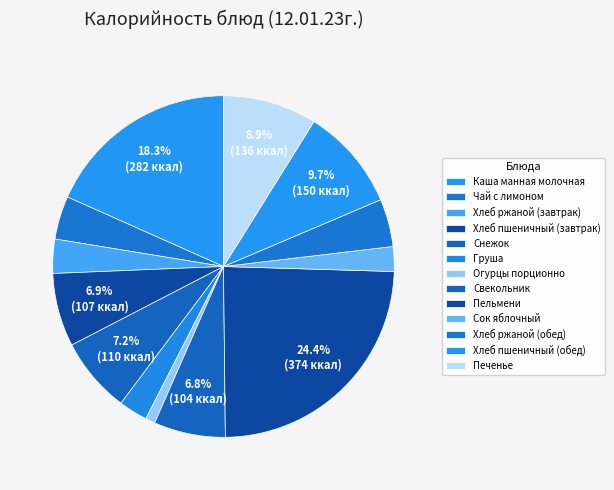

What is the change in value from Чай с лимоном to Груша?

-21.0